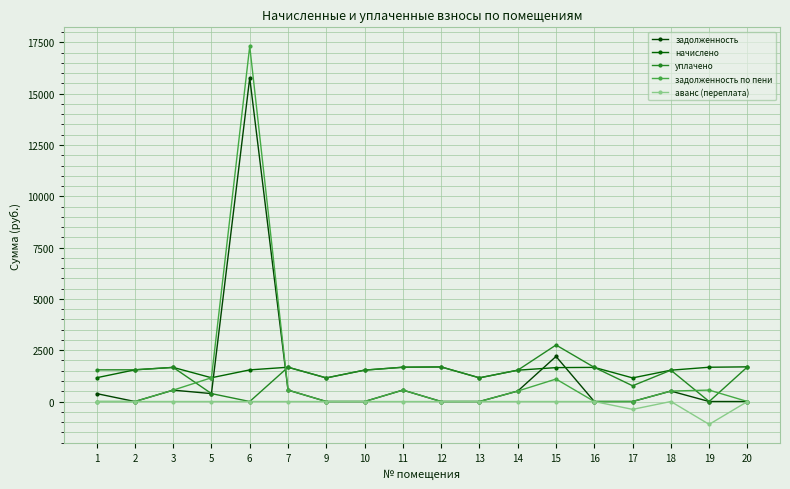

Which category has the lowest value in the задолженность по пени series?

1